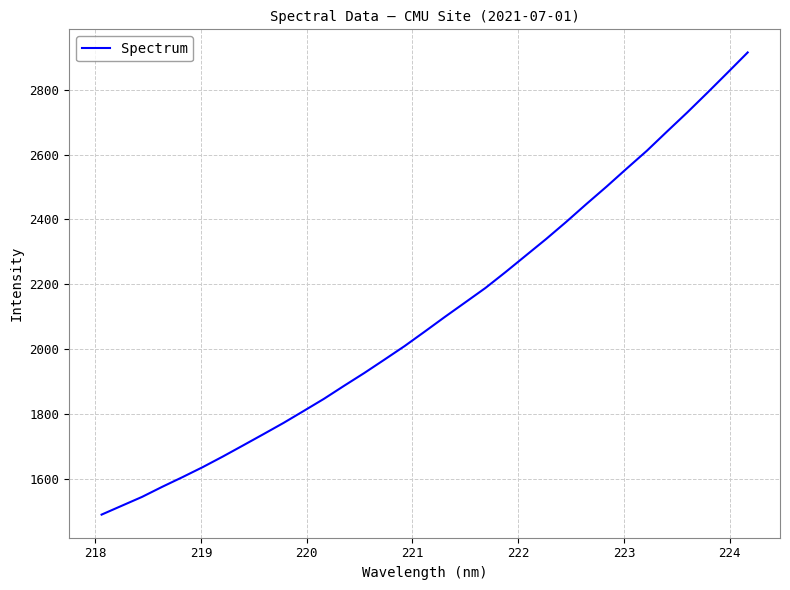

What is the smallest value displayed?

1491.2